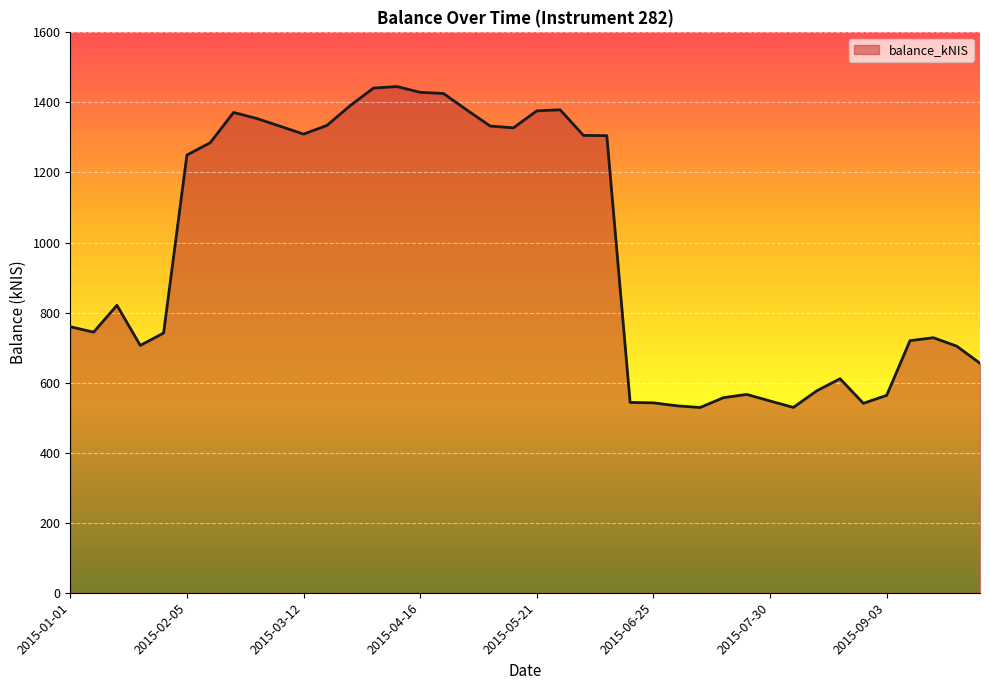

What is the maximum value shown in the chart?

1445.3